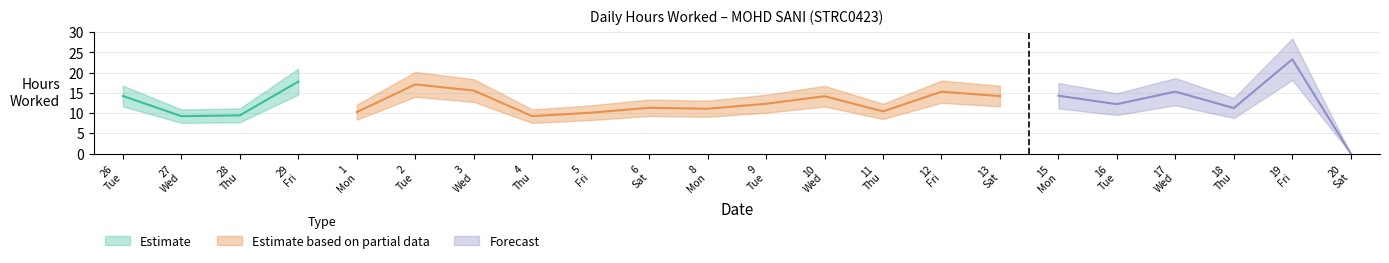

Which label corresponds to the largest value in the chart?

19